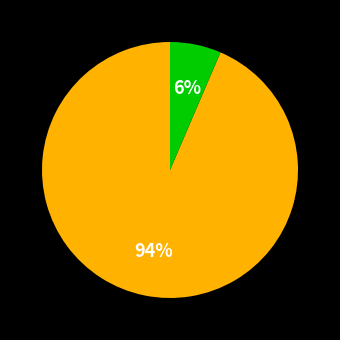

To the nearest percent, what is the average slice percentage?

50%